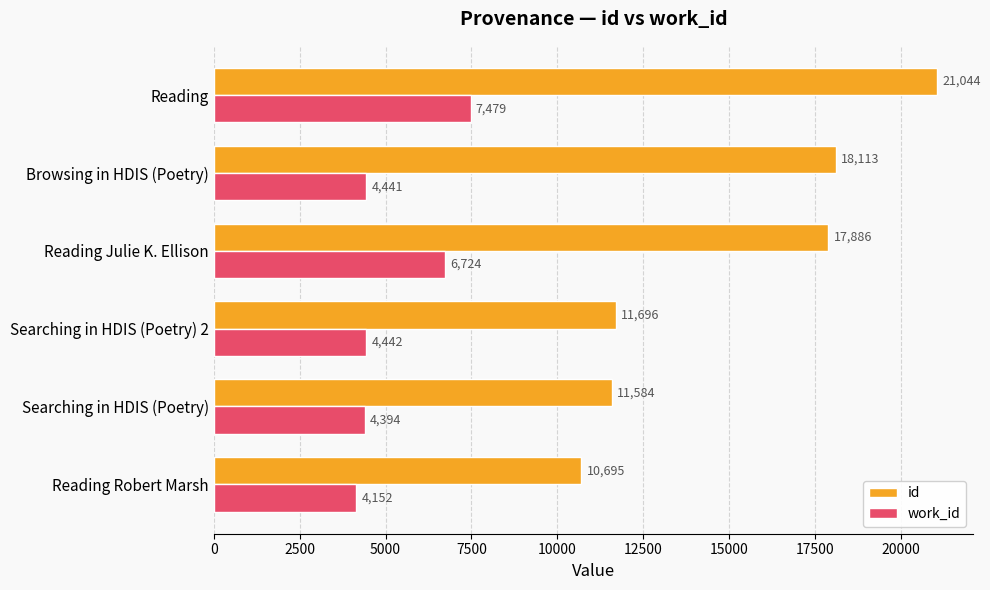

List the labels in order of work_id value, smallest first.

Reading Robert Marsh, Searching in HDIS (Poetry), Browsing in HDIS (Poetry), Searching in HDIS (Poetry) 2, Reading Julie K. Ellison, Reading